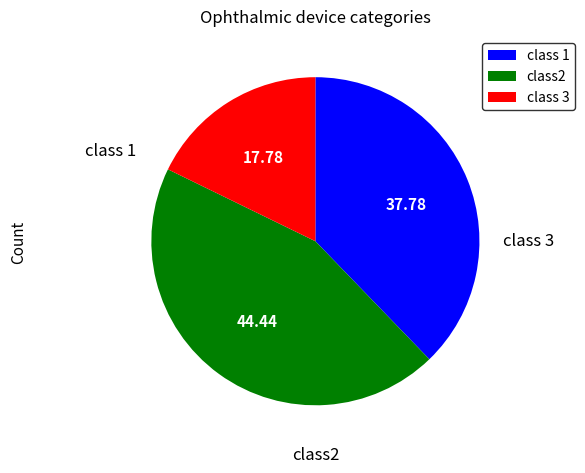

Is there a majority slice in this chart?

No